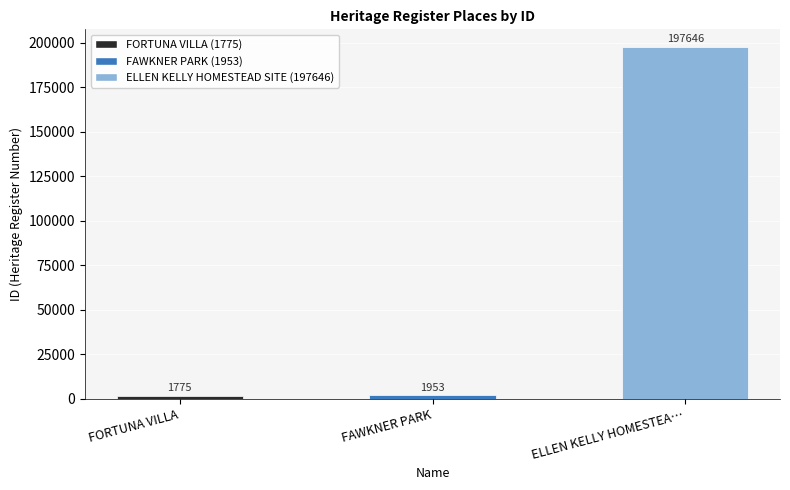

What is the label of the 2nd bar from the left?

FAWKNER PARK